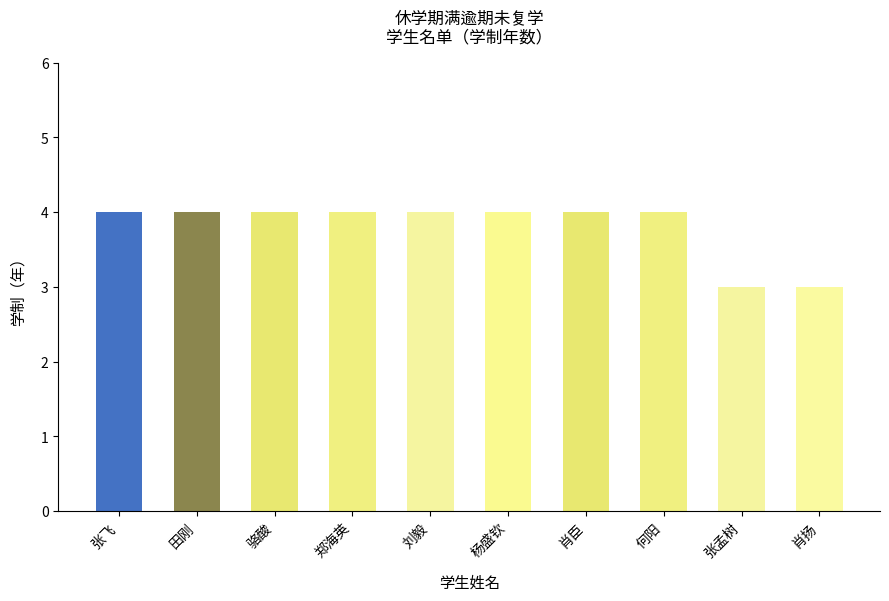

How many data points does each series have?

10